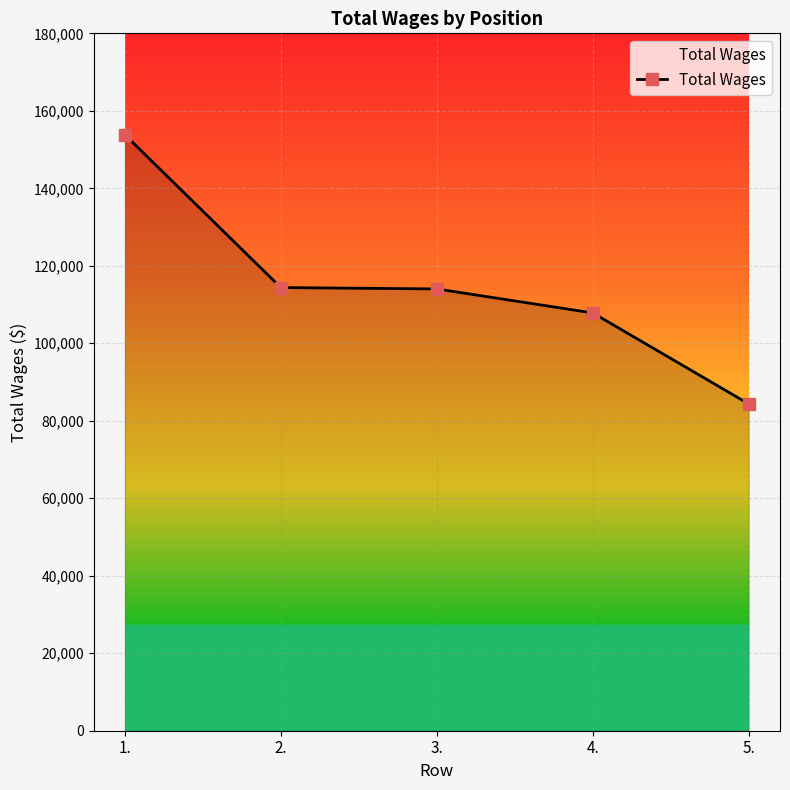

What is the smallest value displayed?

84337